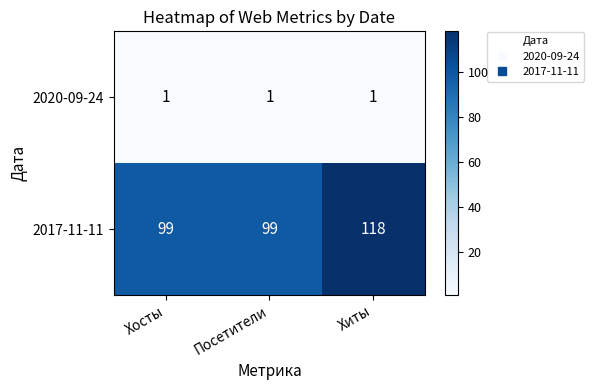

Between Хосты and Хиты, which series saw the biggest shift?

2017-11-11